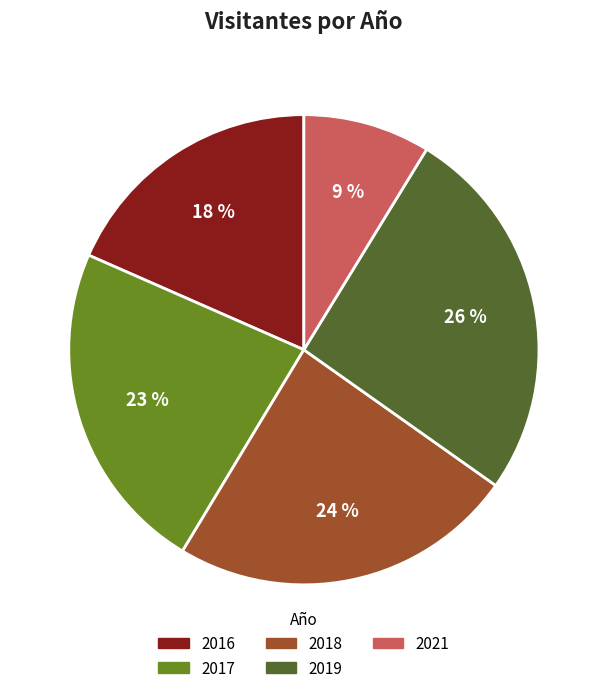

To the nearest percent, what portion does 2019 represent?

26%